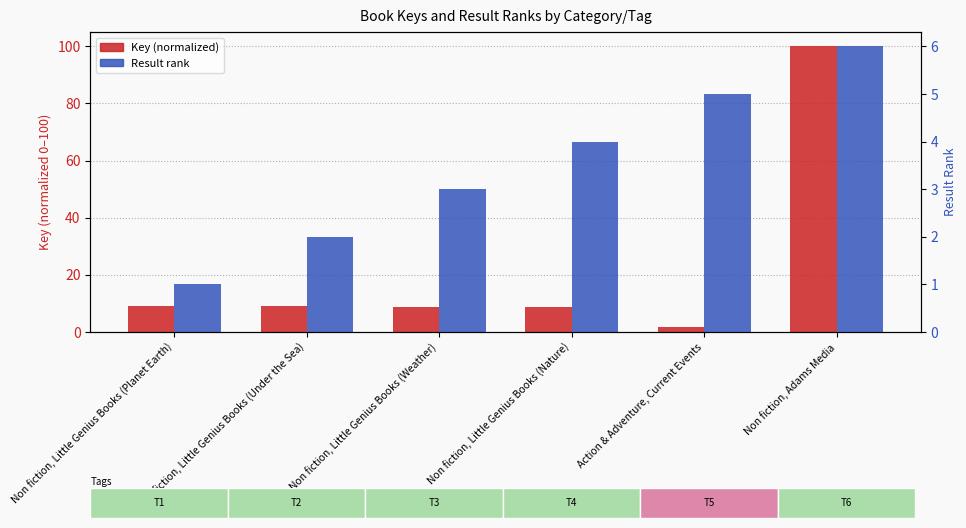

What is the maximum value shown in the chart?

100.0